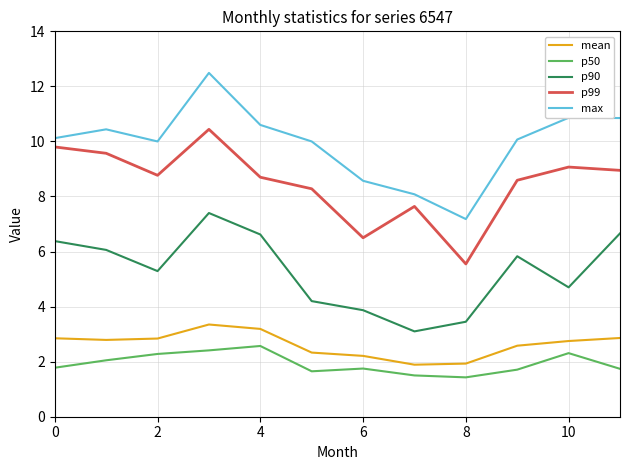

Rank the series by their maximum value, from highest to lowest.

max, p99, p90, mean, p50